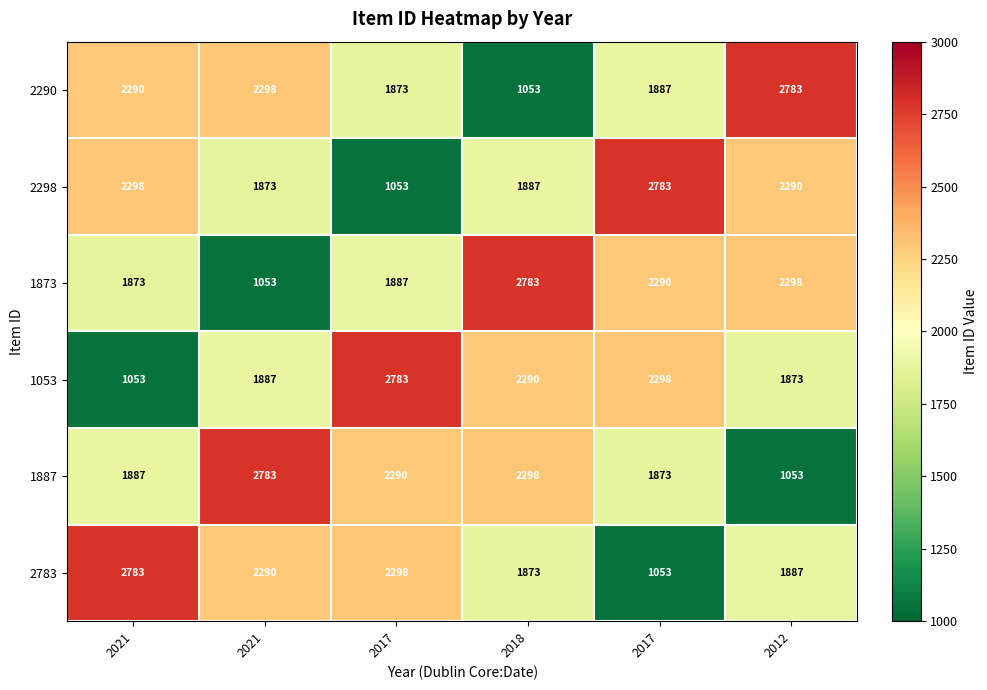

Reading right to left, transcribe all the data shown in this chart.

2290: 2012=2783	2017=1887	2018=1053	2017=1873	2021=2298	2021=2290
2298: 2012=2290	2017=2783	2018=1887	2017=1053	2021=1873	2021=2298
1873: 2012=2298	2017=2290	2018=2783	2017=1887	2021=1053	2021=1873
1053: 2012=1873	2017=2298	2018=2290	2017=2783	2021=1887	2021=1053
1887: 2012=1053	2017=1873	2018=2298	2017=2290	2021=2783	2021=1887
2783: 2012=1887	2017=1053	2018=1873	2017=2298	2021=2290	2021=2783